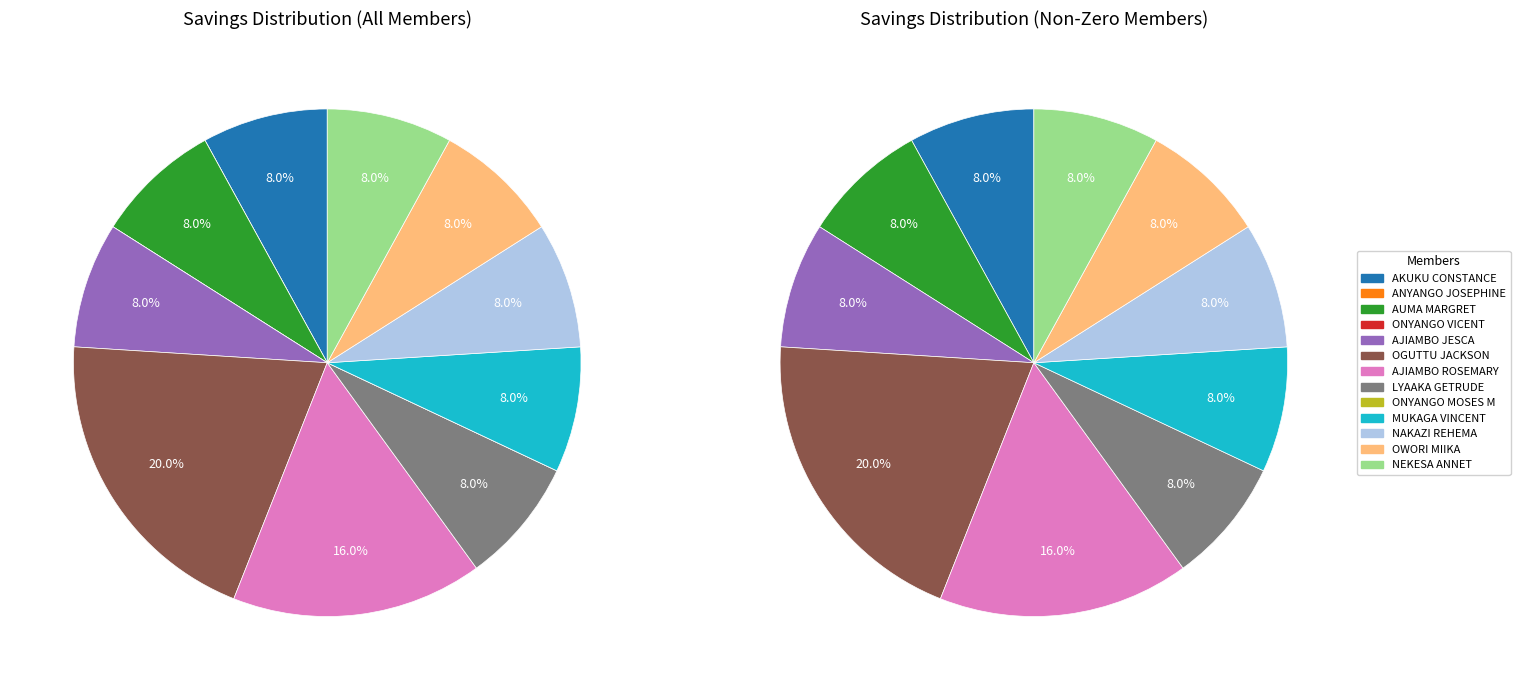

To the nearest percent, what is the average slice percentage?

8%